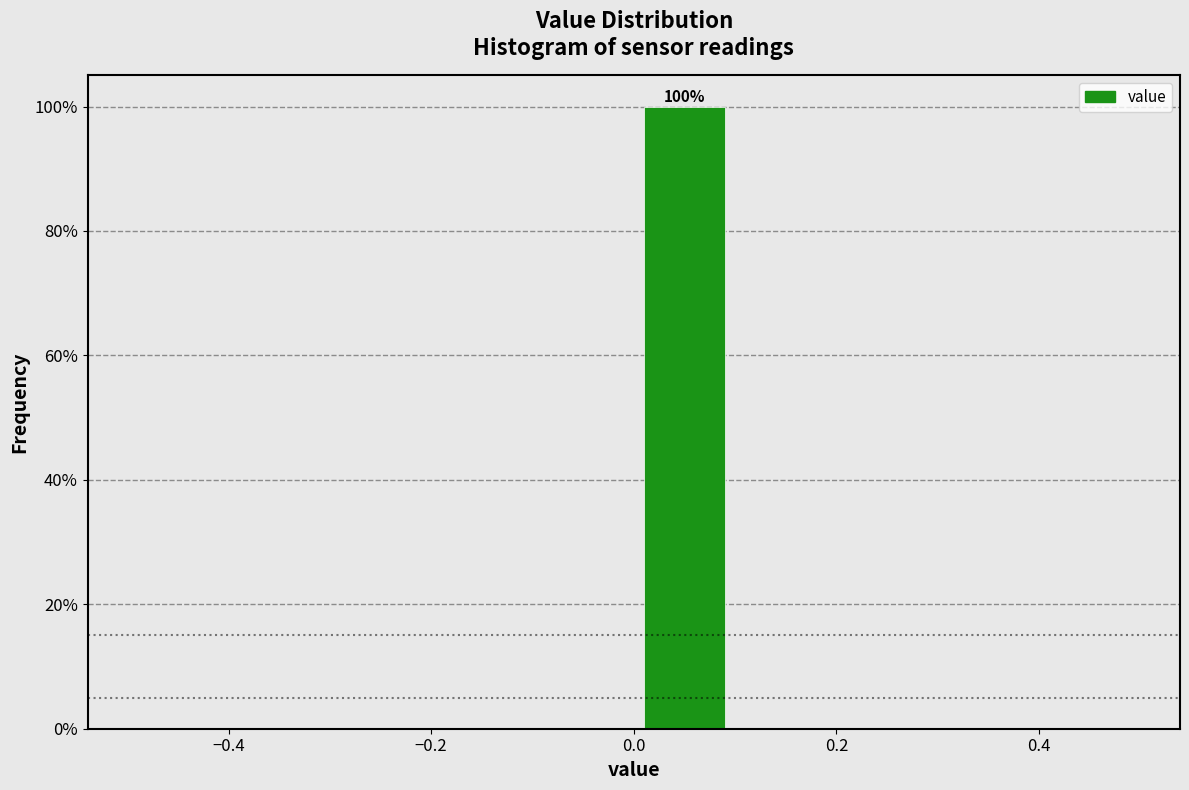

Which range on the x-axis has the tallest bar?

0.0 to 0.1